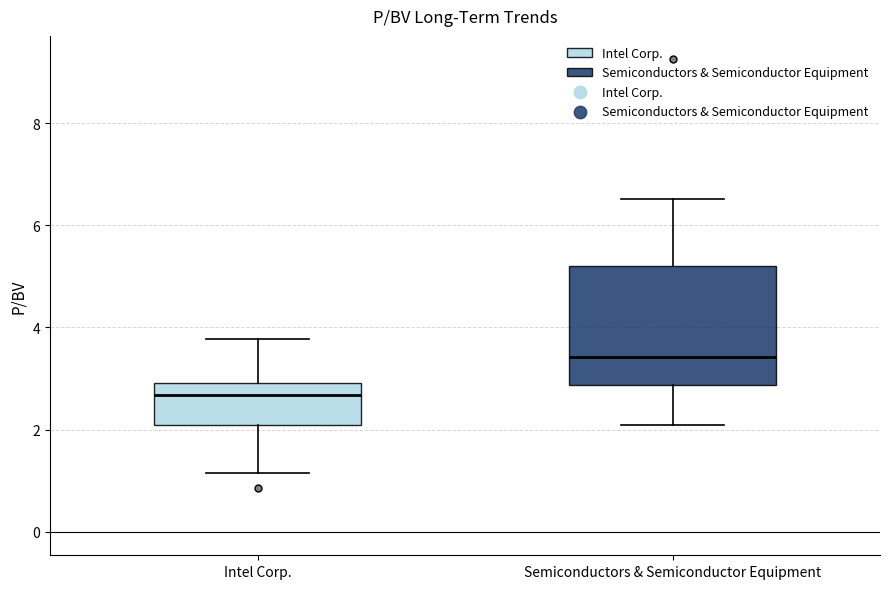

Which box's median line is the lowest?

Intel Corp.